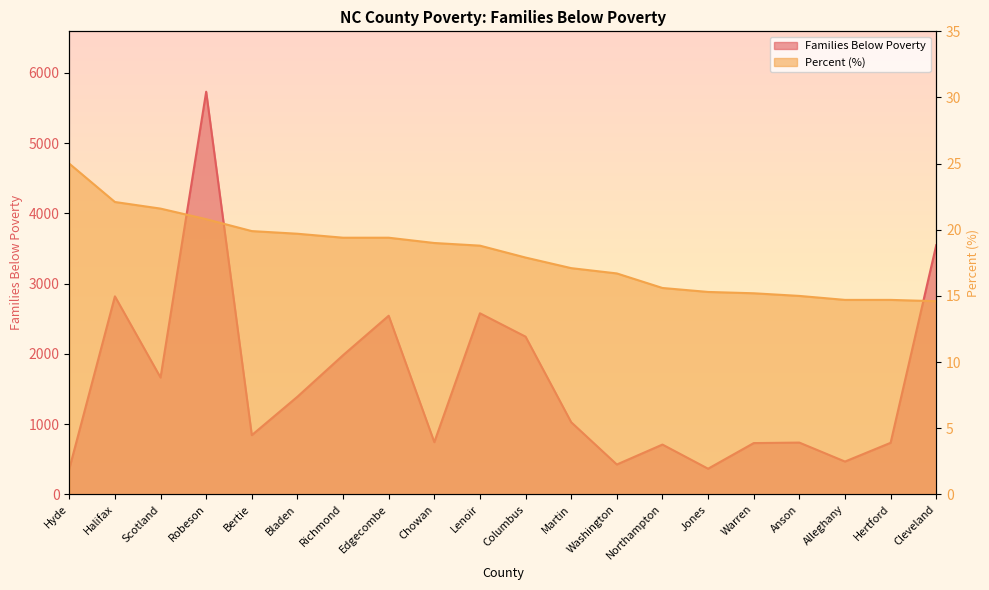

Reading left to right, list all the values displayed in this chart.

Families Below Poverty: Hyde=363.0	Halifax=2819.0	Scotland=1663.0	Robeson=5732.0	Bertie=843.0	Bladen=1390.0	Richmond=1981.0	Edgecombe=2543.0	Chowan=743.0	Lenoir=2578.0	Columbus=2245.0	Martin=1027.0	Washington=425.0	Northampton=709.0	Jones=365.0	Warren=730.0	Anson=737.0	Alleghany=467.0	Hertford=734.0	Cleveland=3547.0
Percent: Hyde=25.0	Halifax=22.1	Scotland=21.6	Robeson=20.8	Bertie=19.9	Bladen=19.7	Richmond=19.4	Edgecombe=19.4	Chowan=19.0	Lenoir=18.8	Columbus=17.9	Martin=17.1	Washington=16.7	Northampton=15.6	Jones=15.3	Warren=15.2	Anson=15.0	Alleghany=14.7	Hertford=14.7	Cleveland=14.6